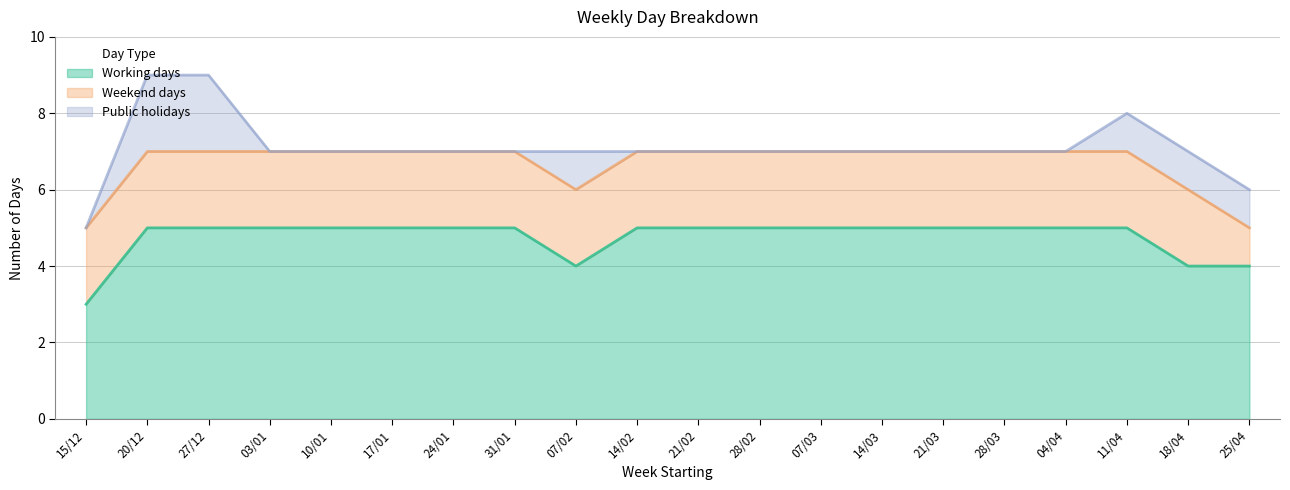

What is the sum of the Working days values at 14/03 and 27/12?

10